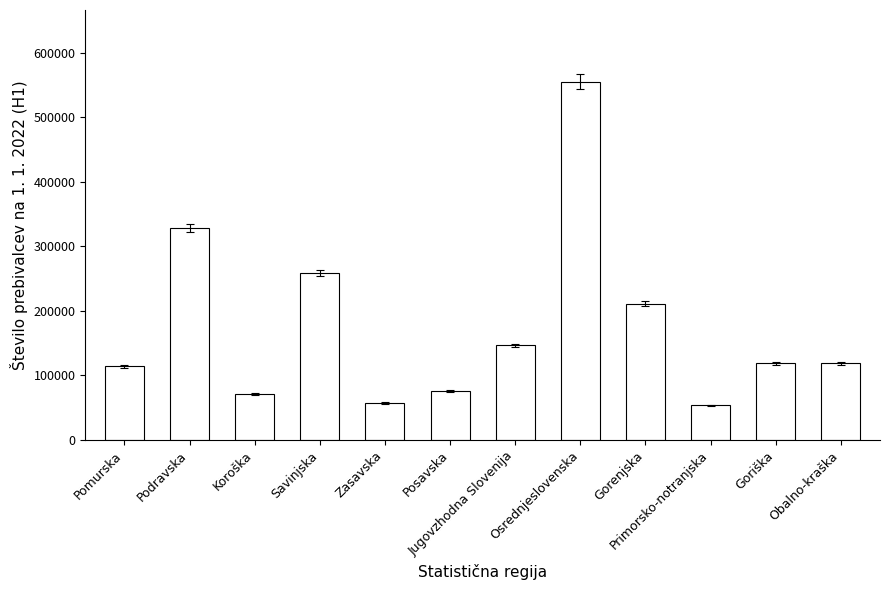

What is the approximate value at Koroška?

70571